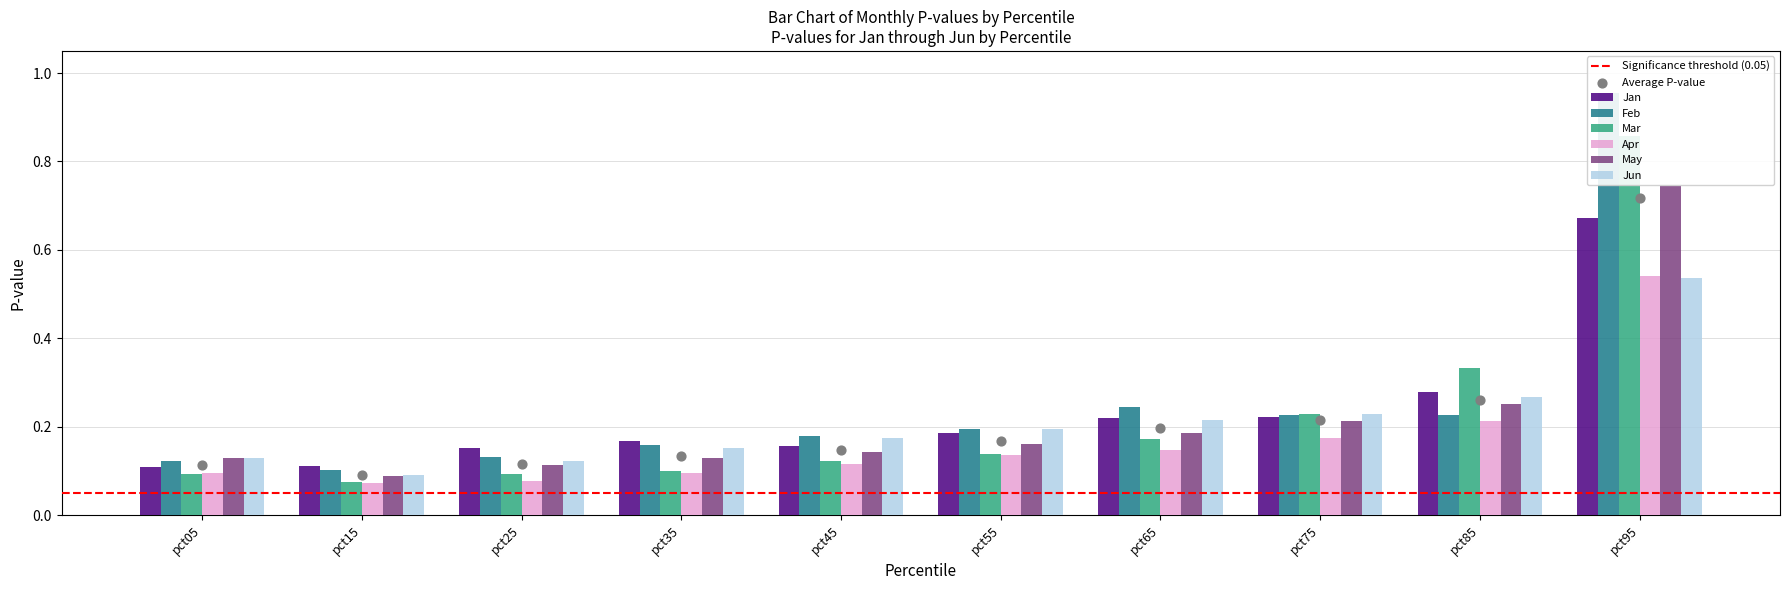

Which series has the largest total across all categories?

Feb